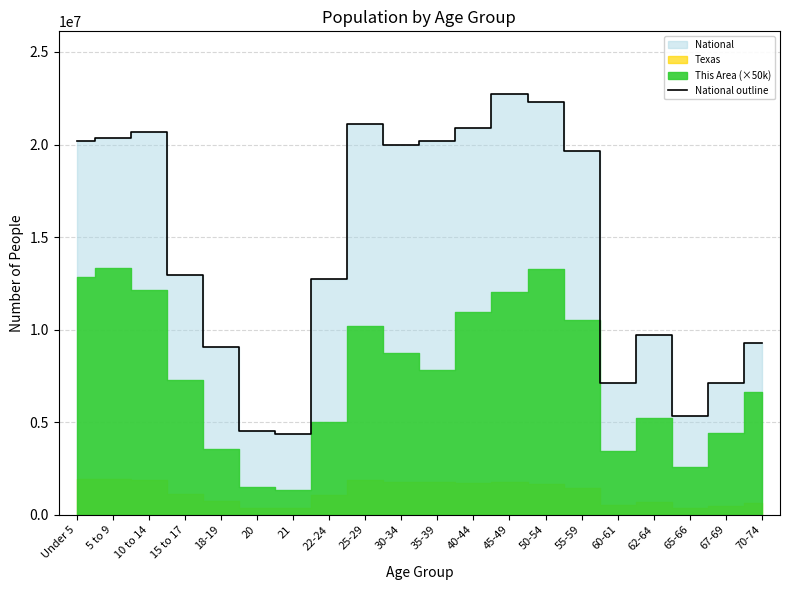

How many data points are above 19664805?

9